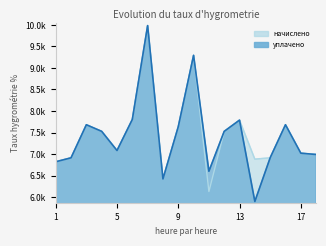

Is the value of начислено at 8 greater than the value of уплачено at 17?

No